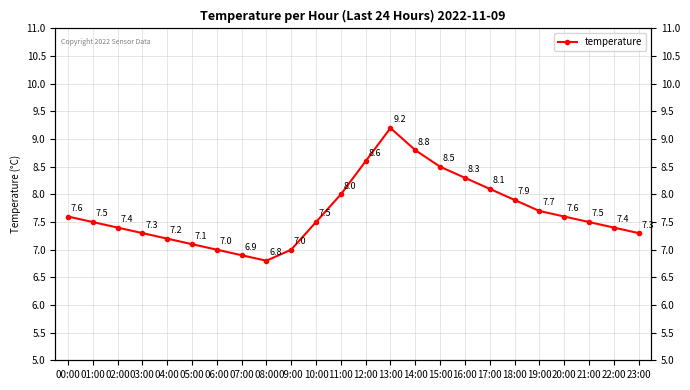

True or false: the data has more than 0 interior local peaks.

True